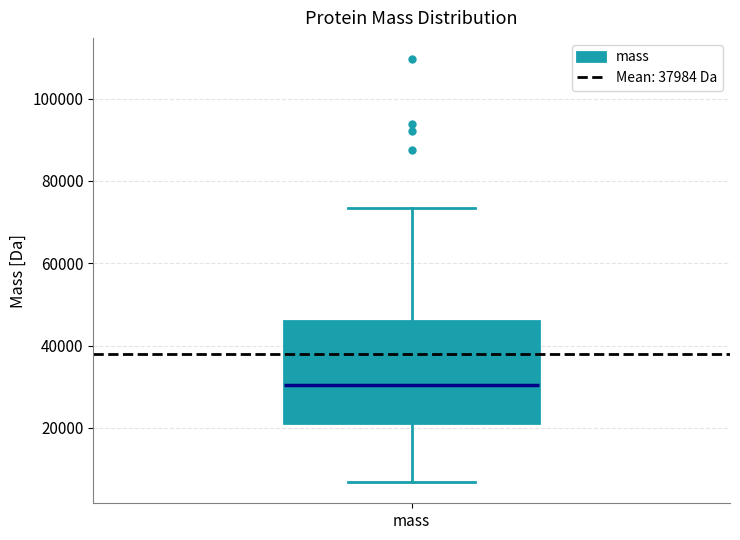

Where is the upper edge of the box for mass on the y-axis? The values are not printed on the chart, so give them approximately, as read against the axis.

46000